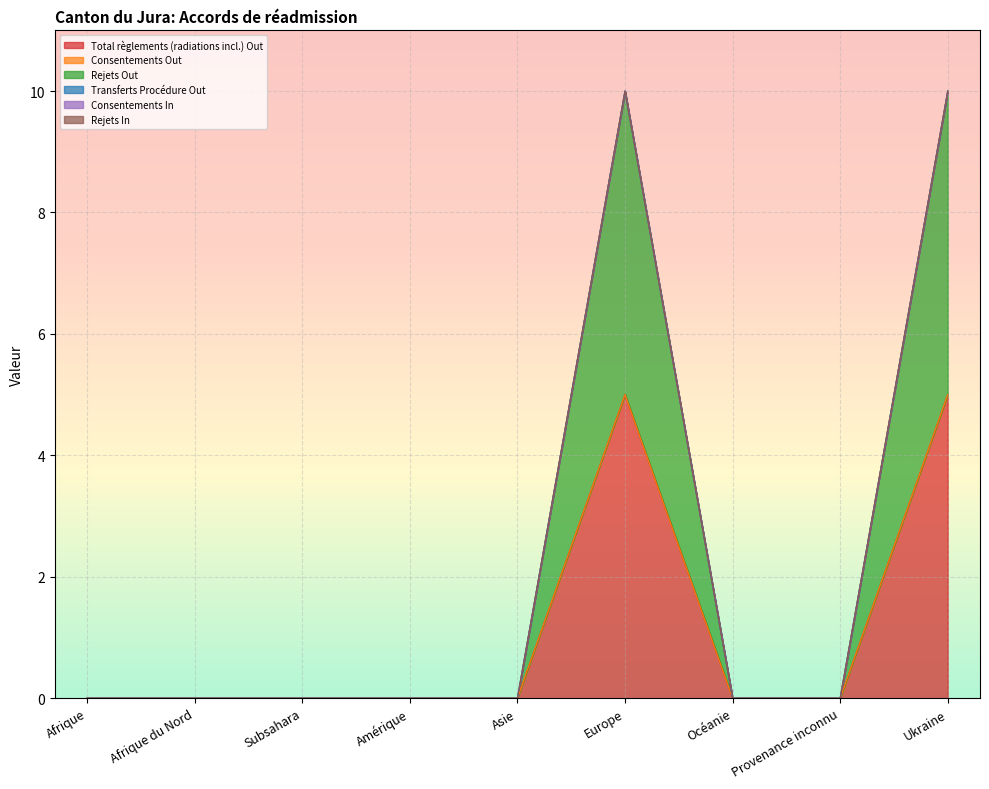

How many lines are shown in the chart?

6